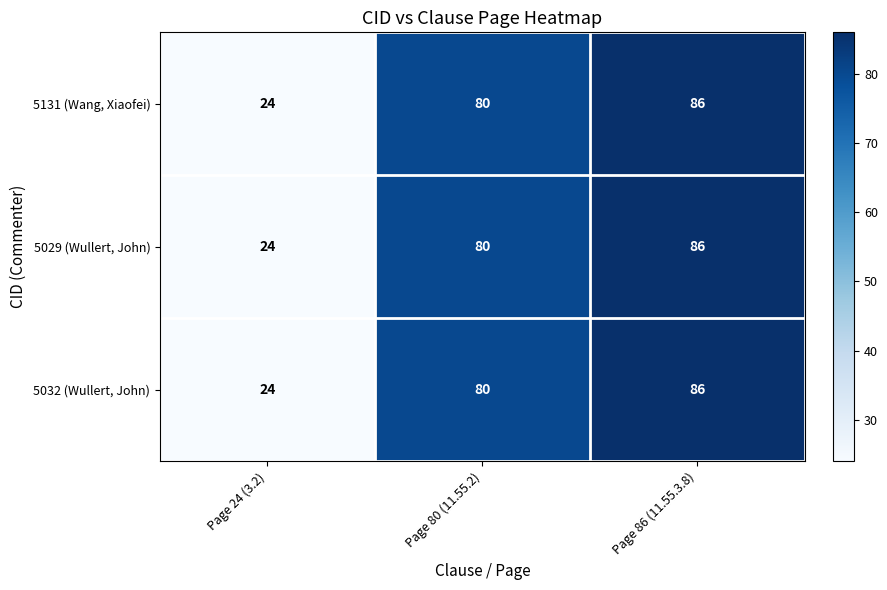

Reading right to left, what are all the values shown in this chart?

5131 (Wang, Xiaofei): Page 86 (11.55.3.8)=86	Page 80 (11.55.2)=80	Page 24 (3.2)=24
5029 (Wullert, John): Page 86 (11.55.3.8)=86	Page 80 (11.55.2)=80	Page 24 (3.2)=24
5032 (Wullert, John): Page 86 (11.55.3.8)=86	Page 80 (11.55.2)=80	Page 24 (3.2)=24